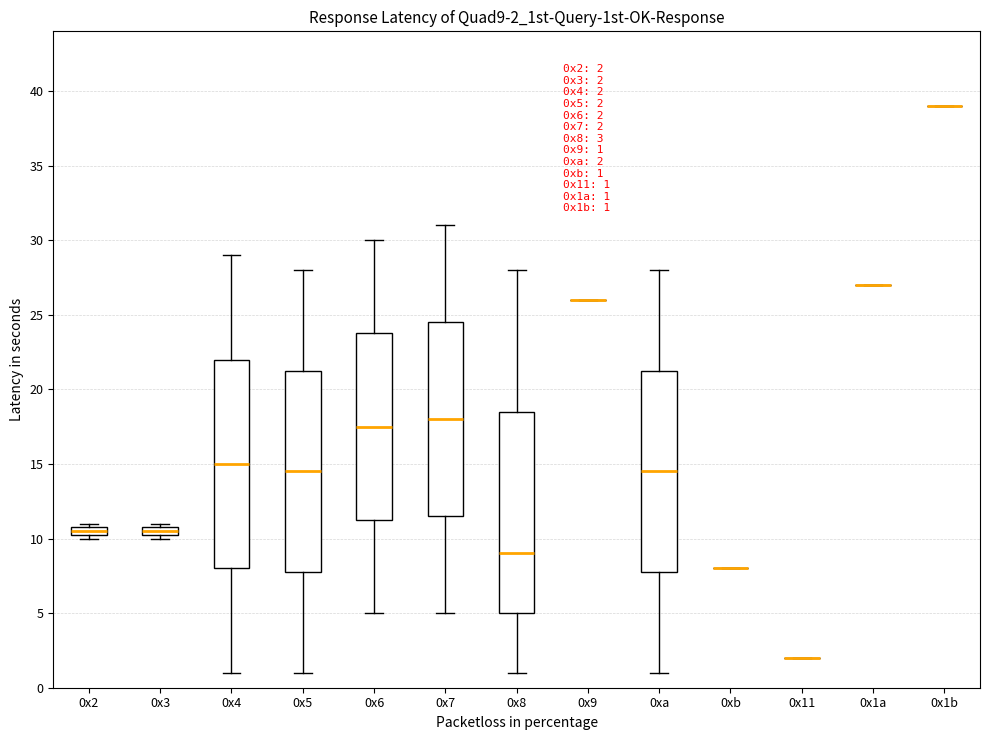

Comparing the boxes themselves (not the whiskers), which one is the tallest?

0x4